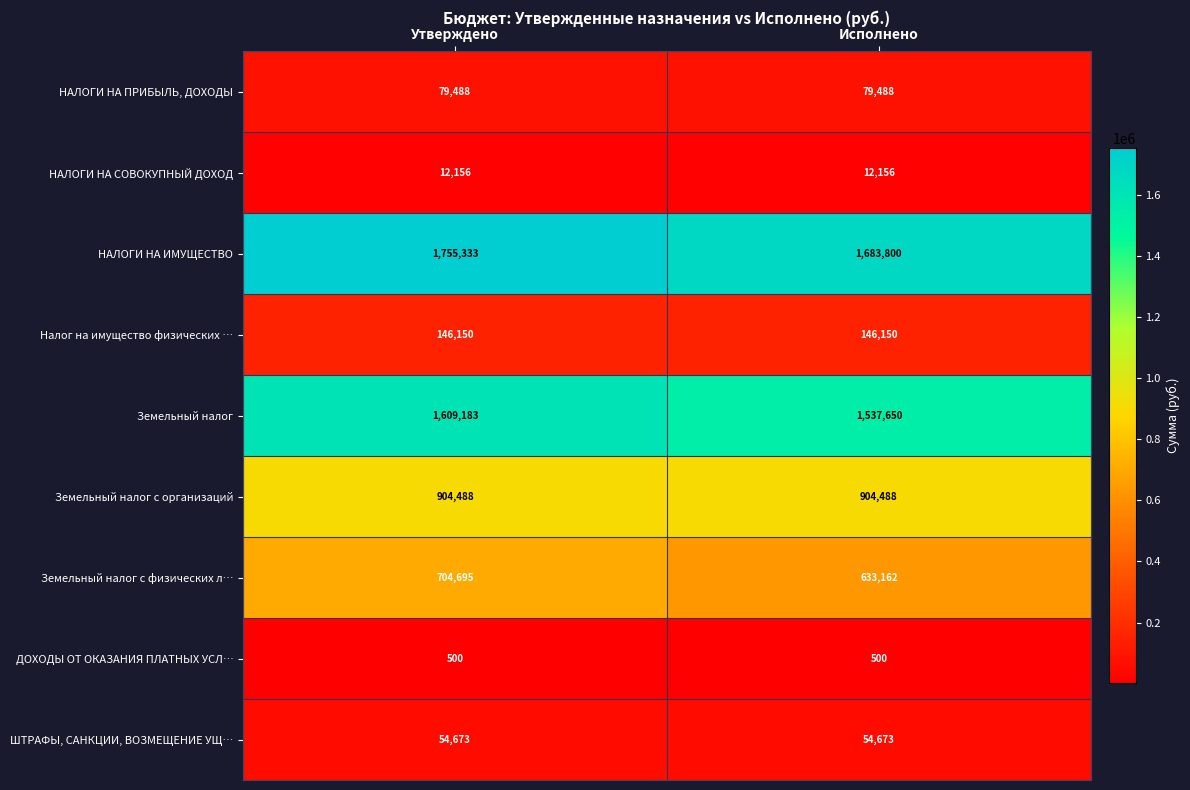

Is it true that Земельный налог с физических л… equals 262086 at Утверждено?

False